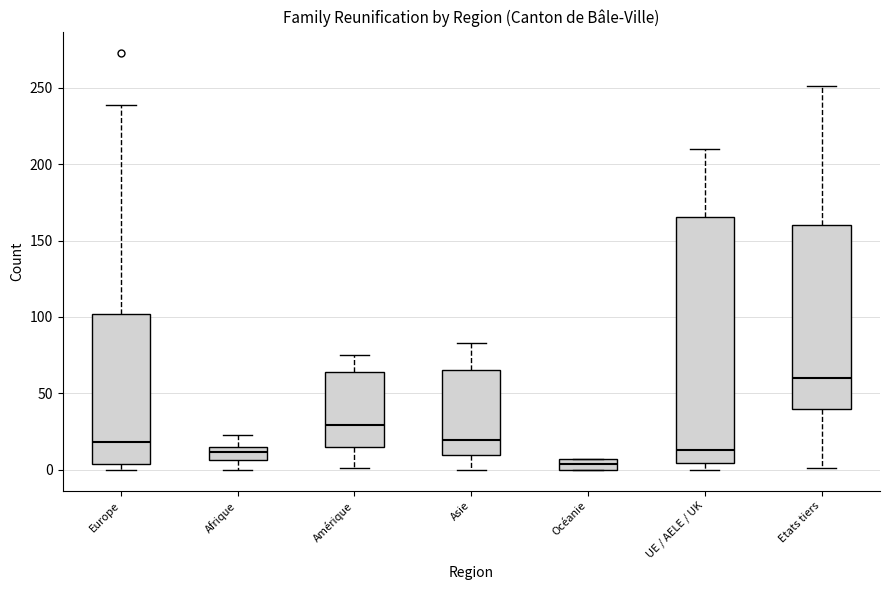

Which box is the tallest, from its lower edge to its upper edge?

UE / AELE / UK